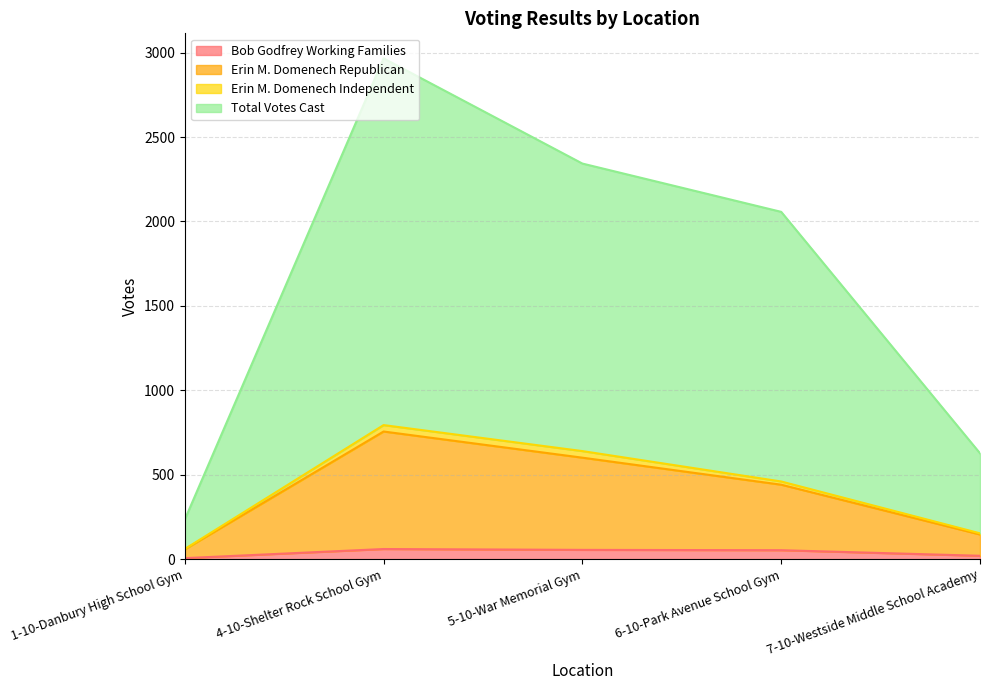

At which label is Erin M. Domenech Republican closest to 407?

6-10-Park Avenue School Gym